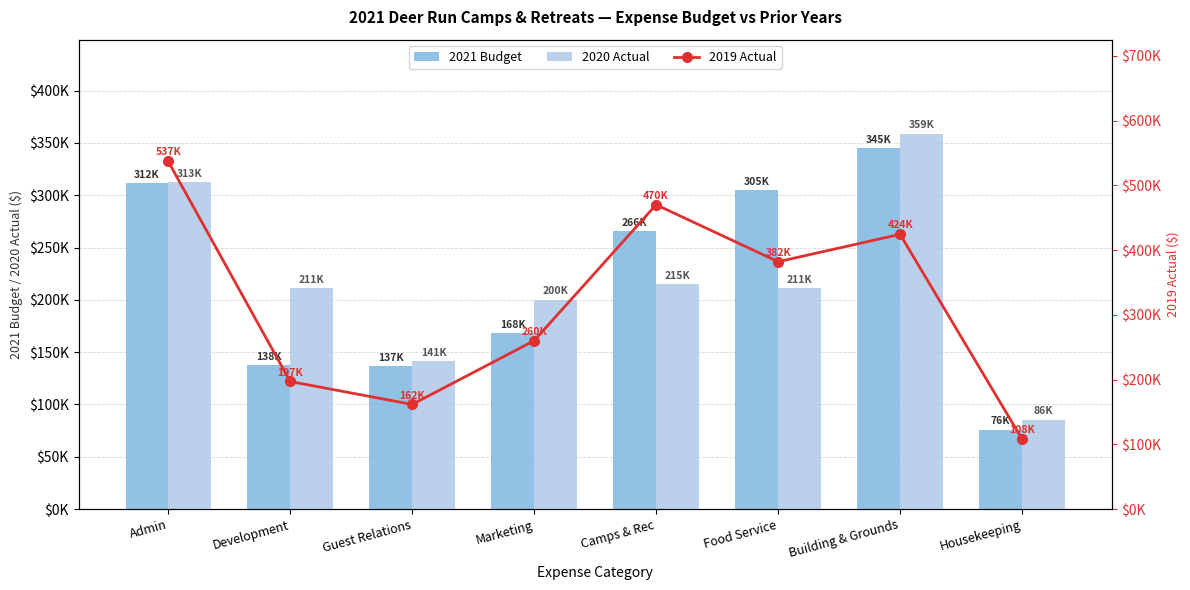

What is the minimum value shown in the chart?

76000